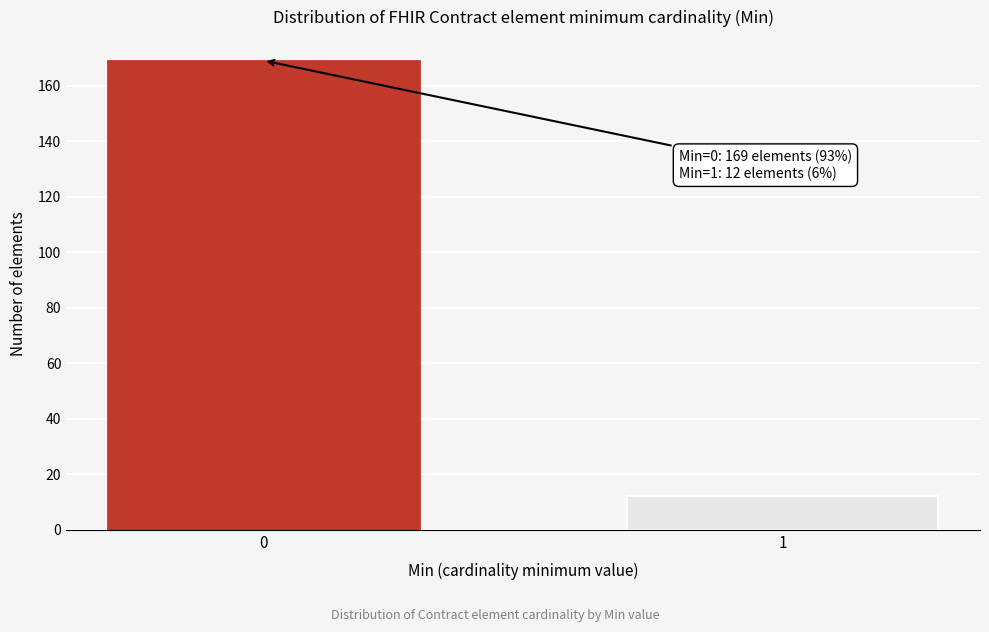

Reading right to left, extract all data points from this chart.

12	169